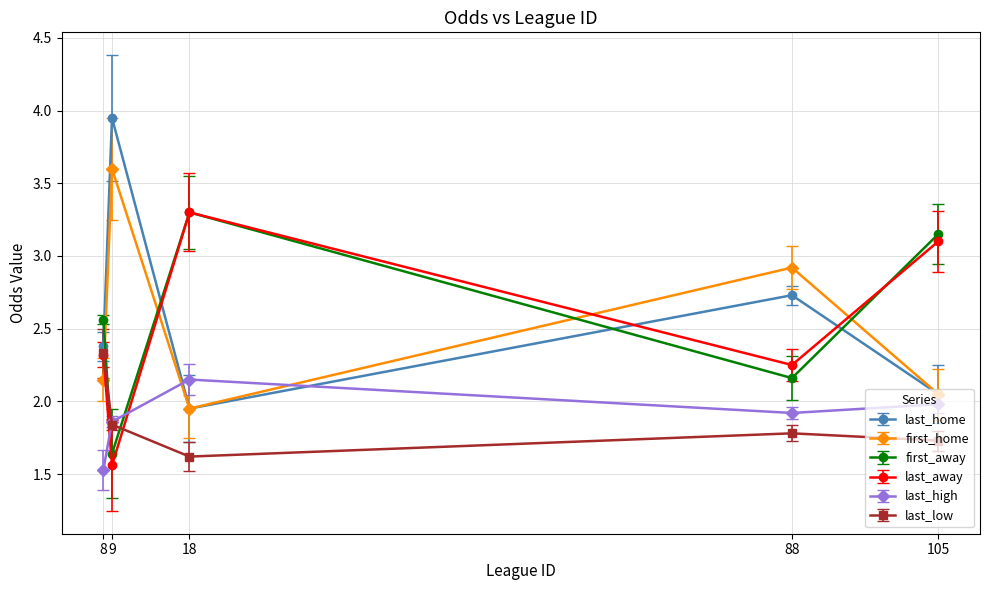

How many lines are shown in the chart?

6